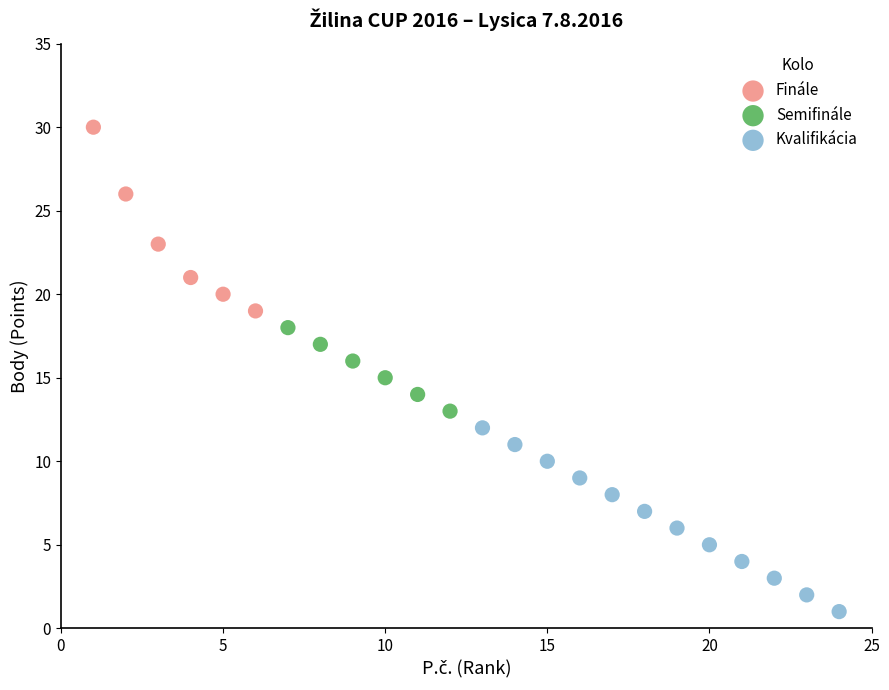

Which series reaches the minimum Y coordinate?

Kvalifikácia